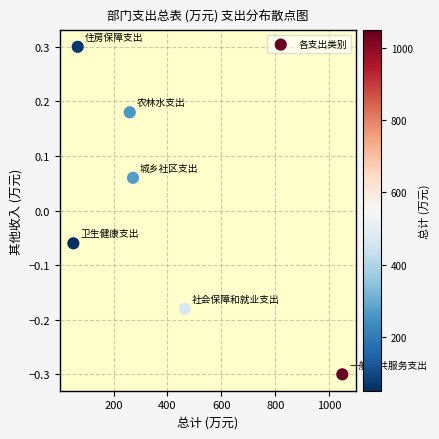

What is the range of X values (max minus min)?

997.8